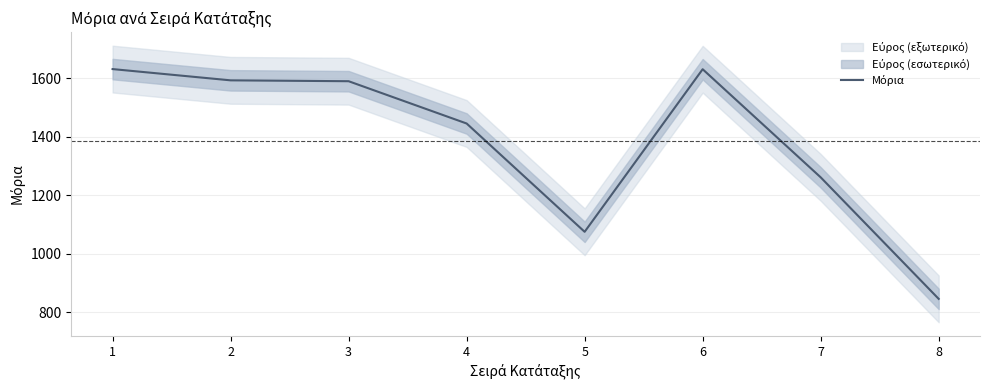

What is the ratio of the value at 1 to the value at 8?

1.9